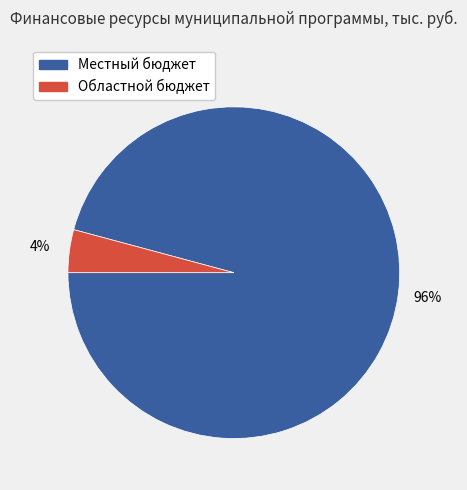

To the nearest percent, what percentage of the pie is Областной бюджет?

4%